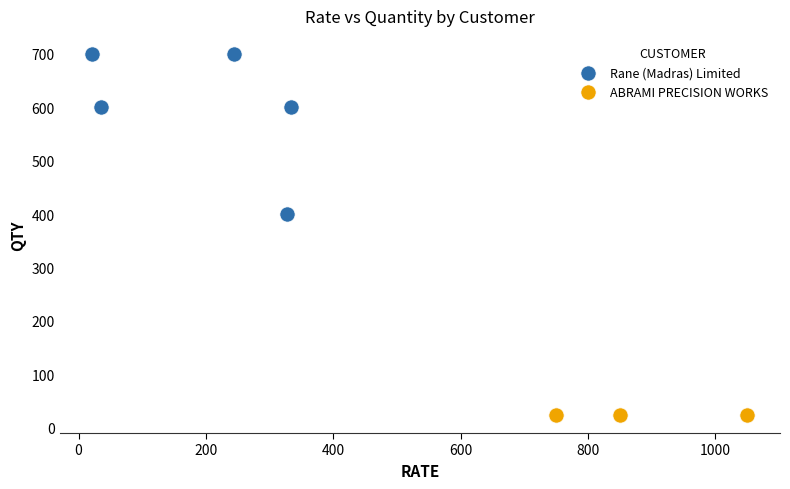

Which series reaches the maximum Y coordinate?

Rane (Madras) Limited